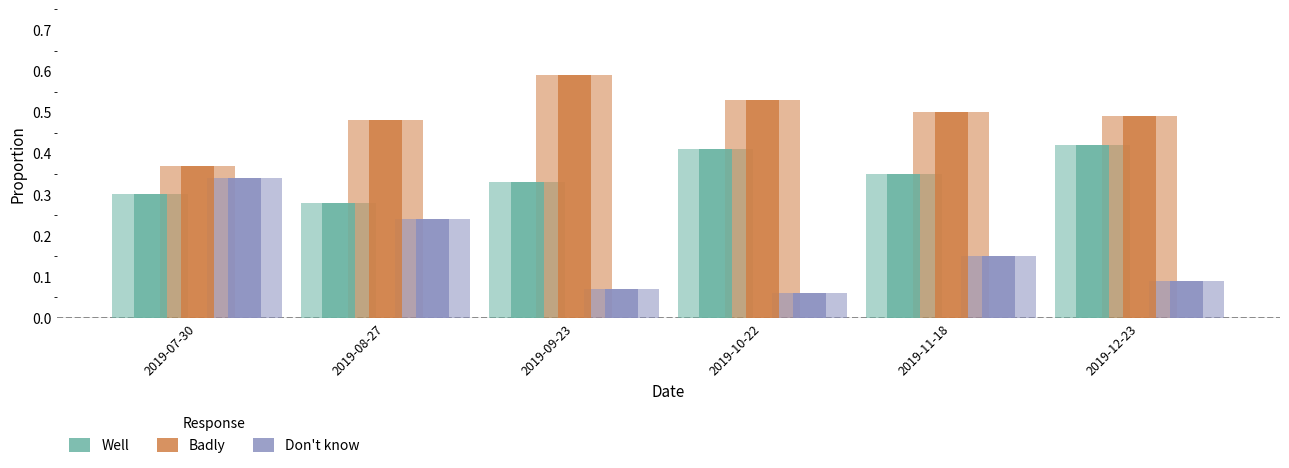

Count the number of categories in the chart.

6